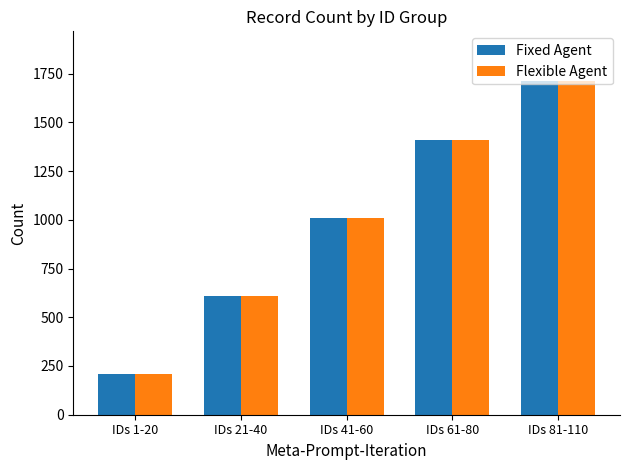

The Flexible Agent series shows 1472 at IDs 41-60. True or false?

False